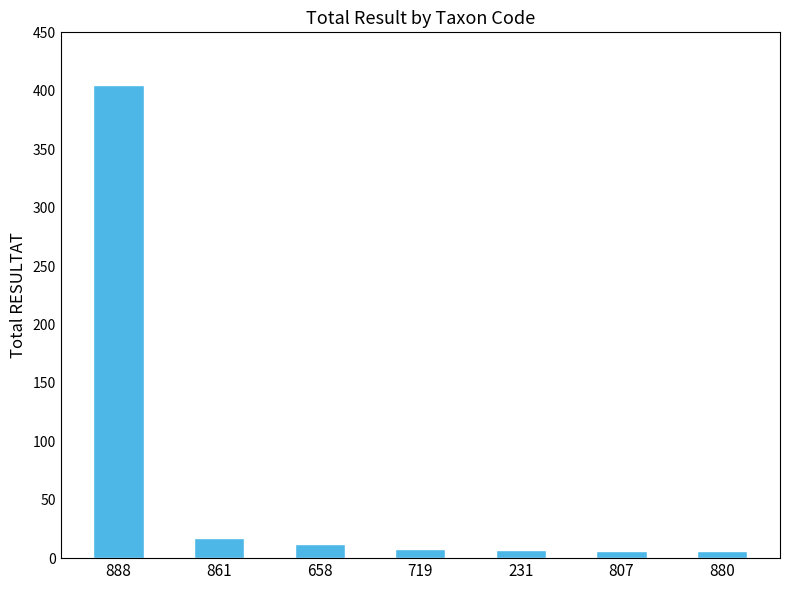

What is the value of the 2nd bar from the left?

17